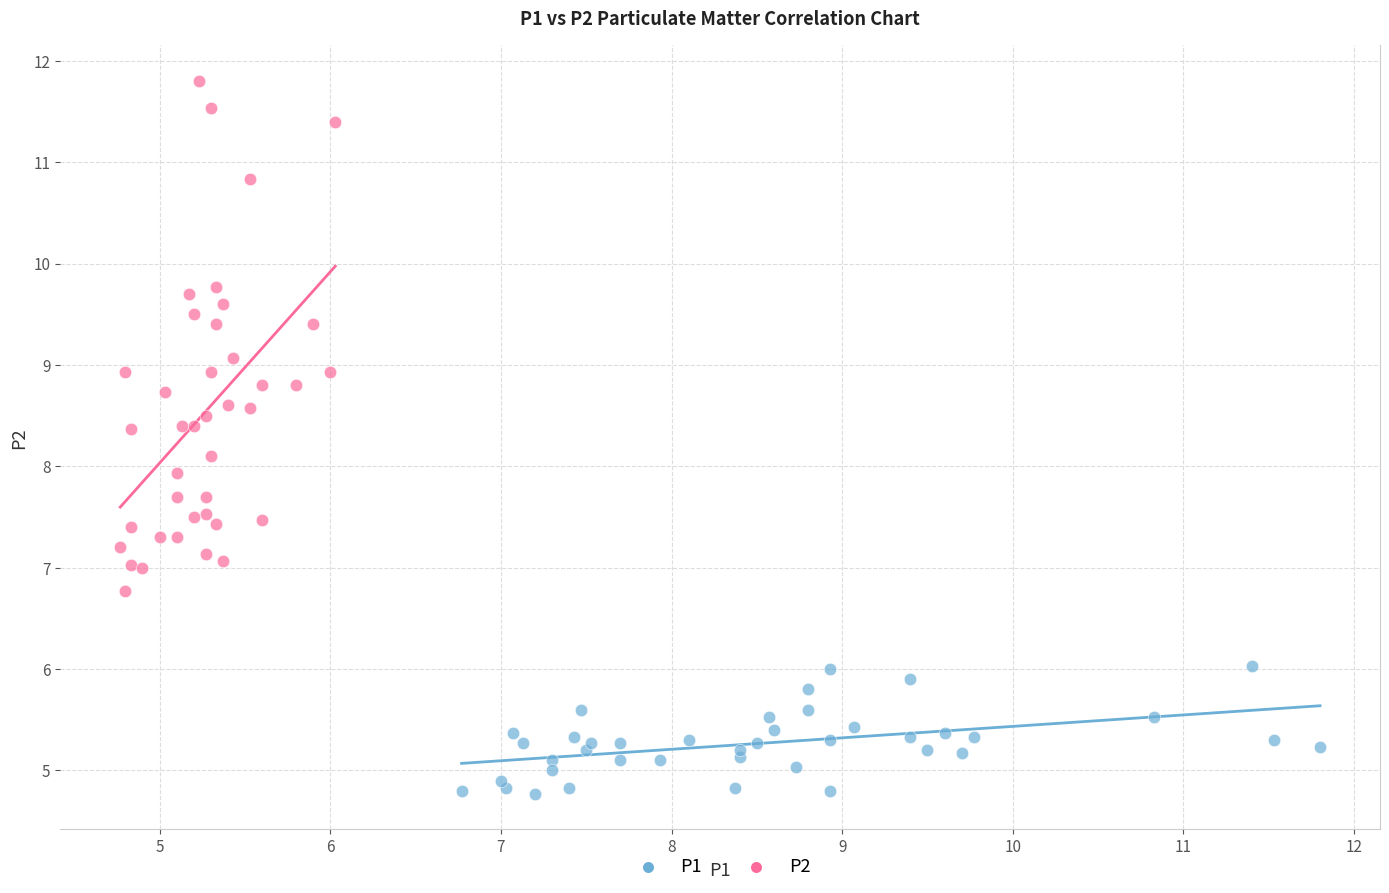

Which series reaches the maximum Y coordinate?

P2